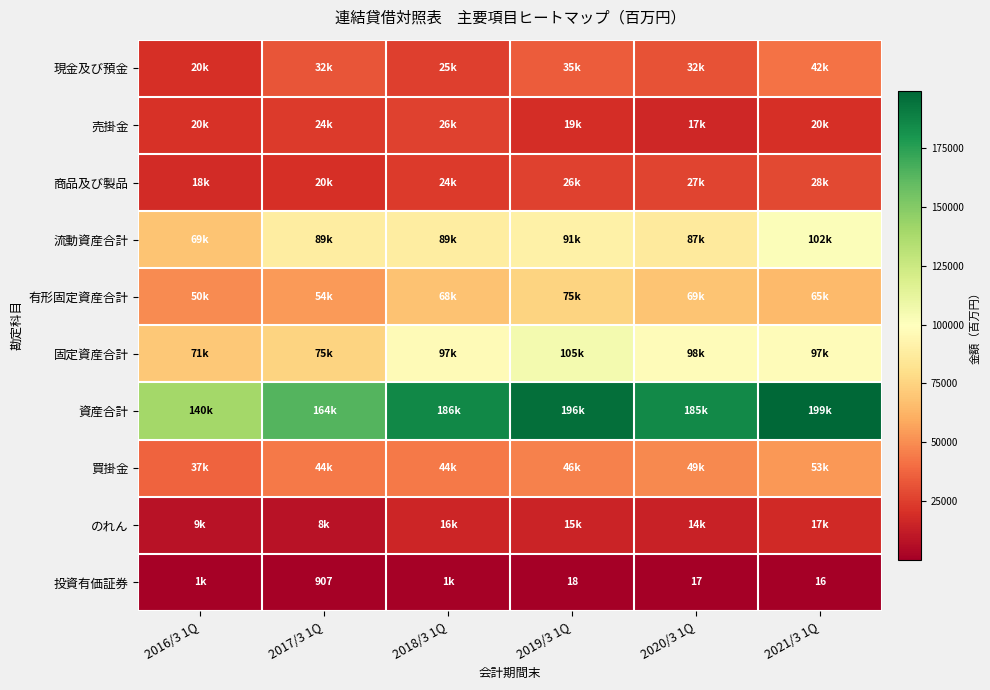

True or false: 投資有価証券 has a value of 18 at 2019/3 1Q.

True